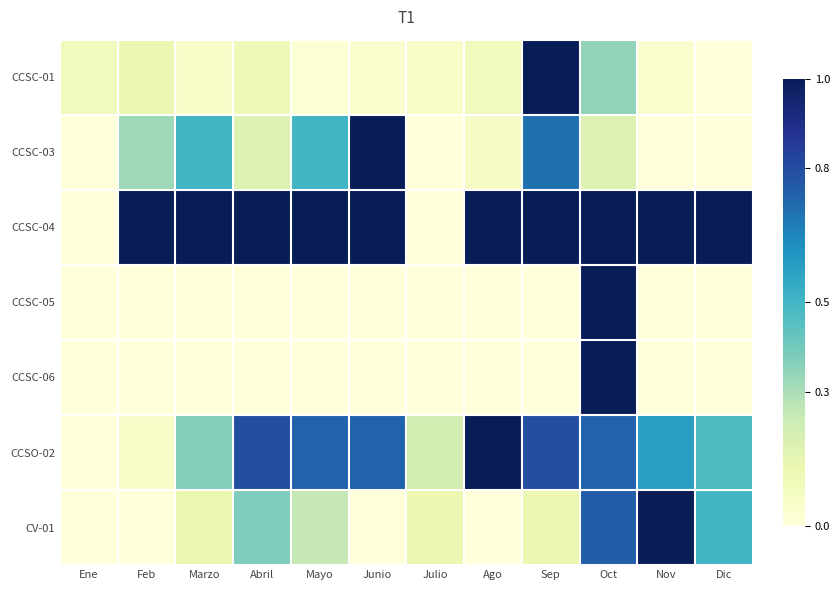

Between Ene and Julio, which series saw the biggest shift?

CCSO-02